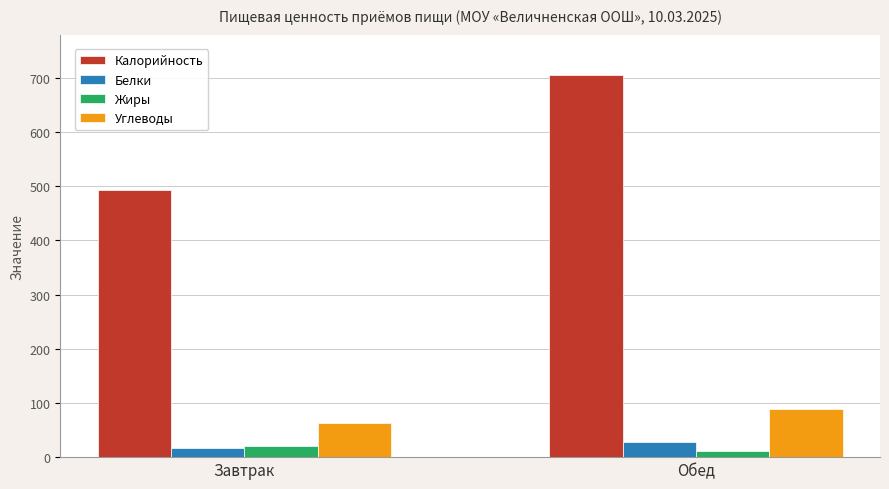

What is the label of the 2nd bar from the right?

Завтрак